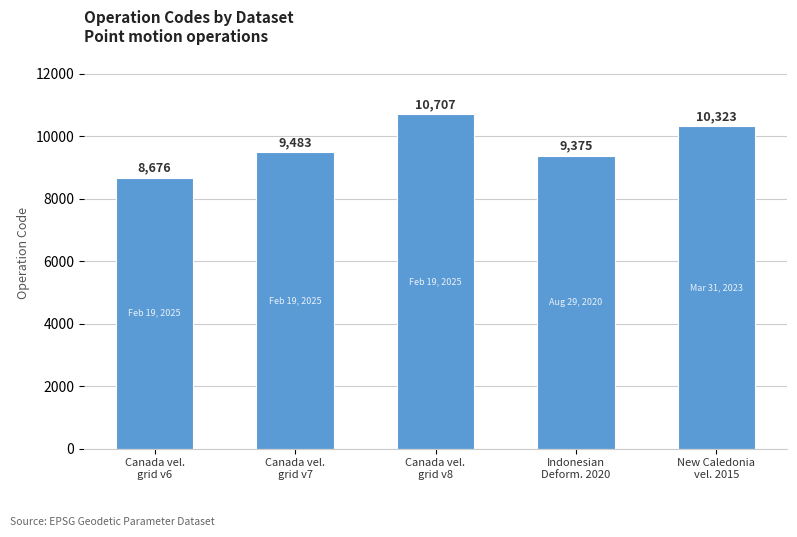

List the labels in order of value, largest first.

Canada vel.
grid v8, New Caledonia
vel. 2015, Canada vel.
grid v7, Indonesian
Deform. 2020, Canada vel.
grid v6